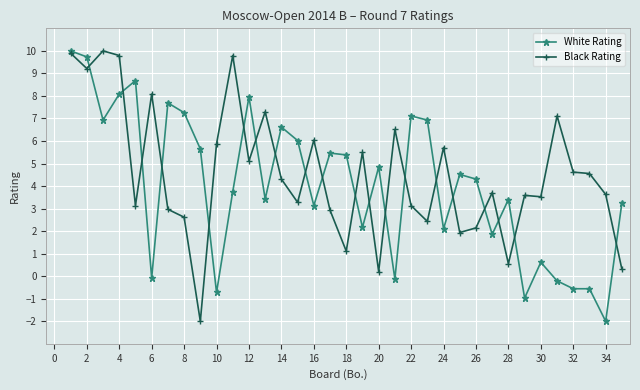

How many lines are shown in the chart?

2